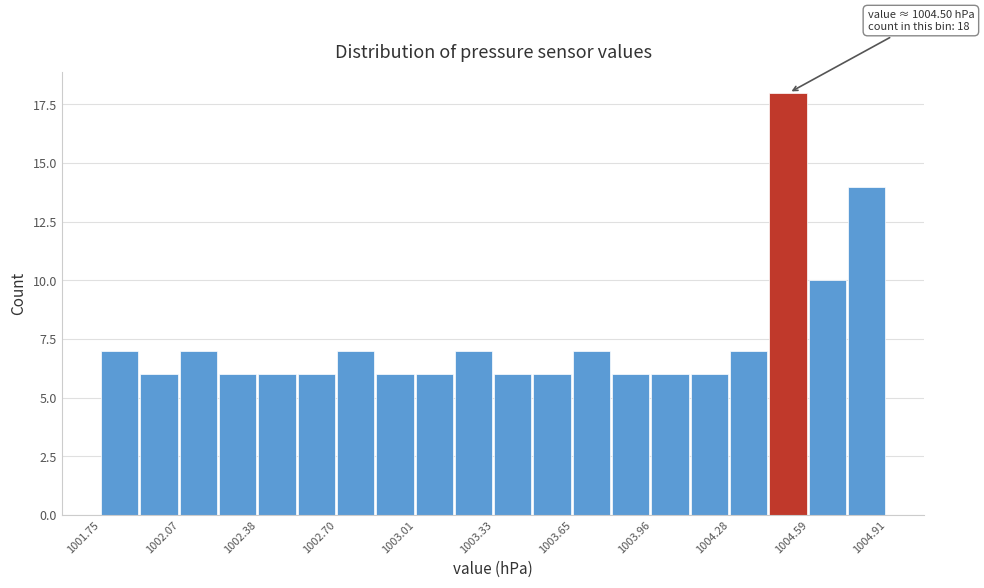

Read against the x-axis, roughly where is the centre of the tallest bar?

1004.50